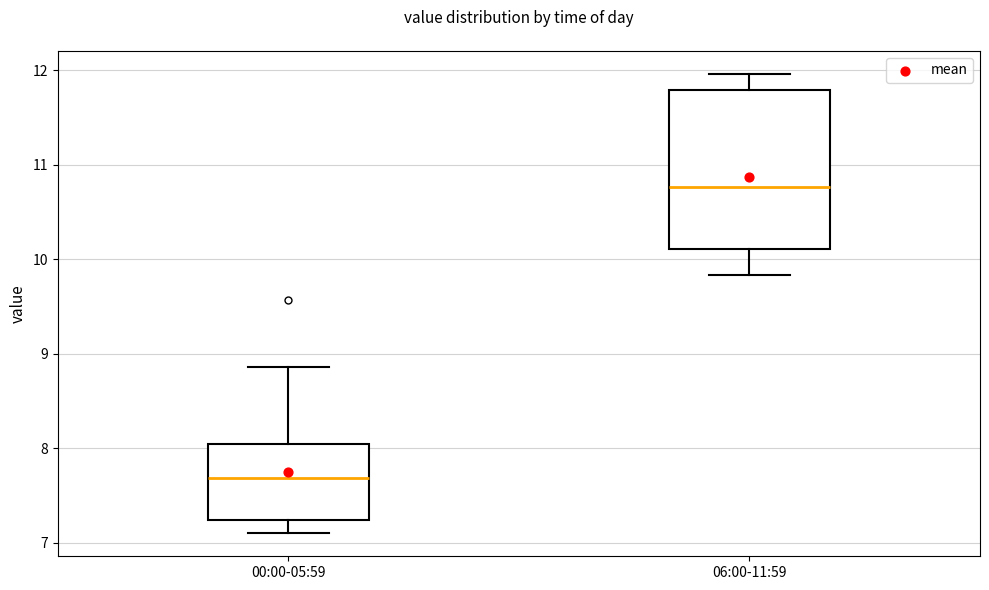

Where is the upper edge of the box for 06:00-11:59 on the y-axis? The values are not printed on the chart, so give them approximately, as read against the axis.

11.8